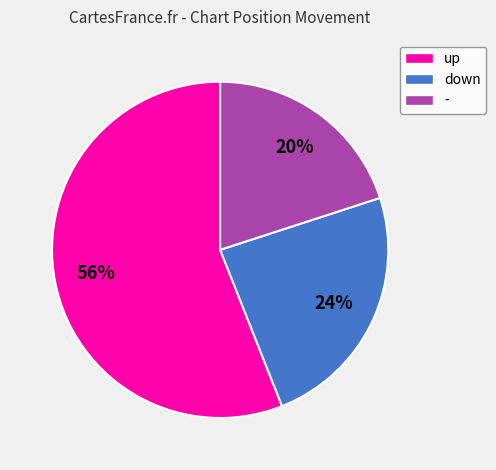

To the nearest percent, what percentage of the pie is -?

20%